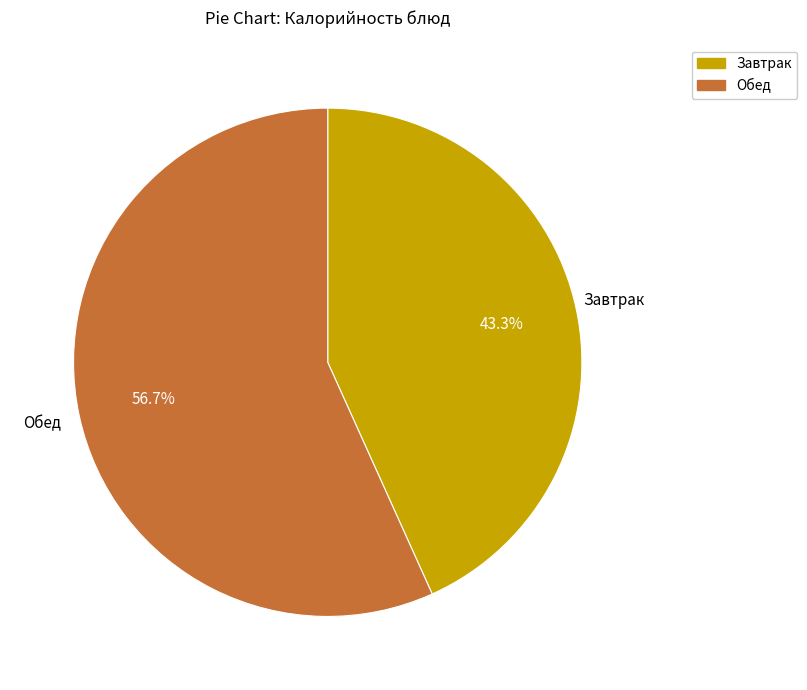

Is there a majority slice in this chart?

Yes